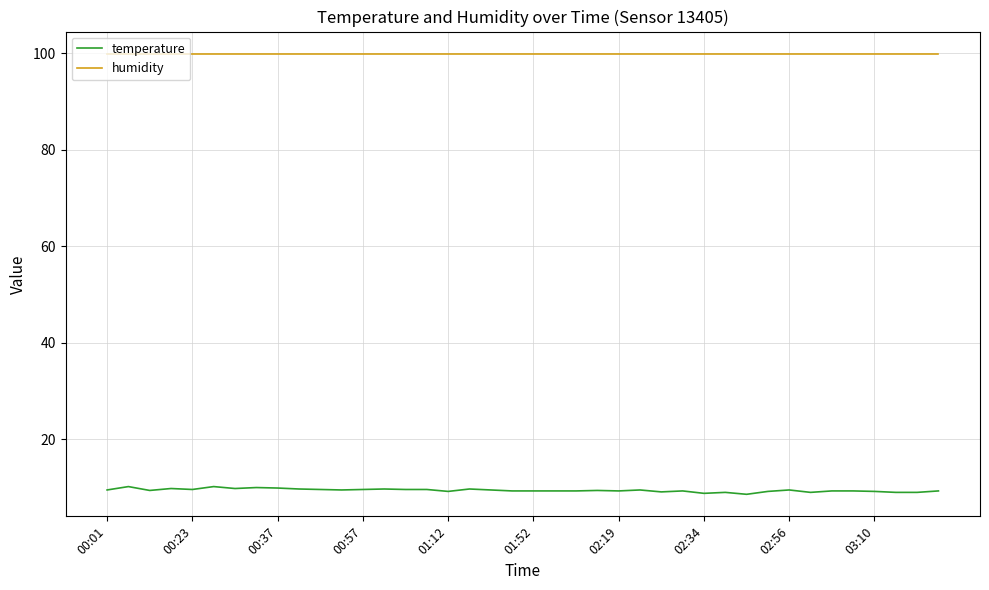

True or false: humidity and temperature cross at least once.

False